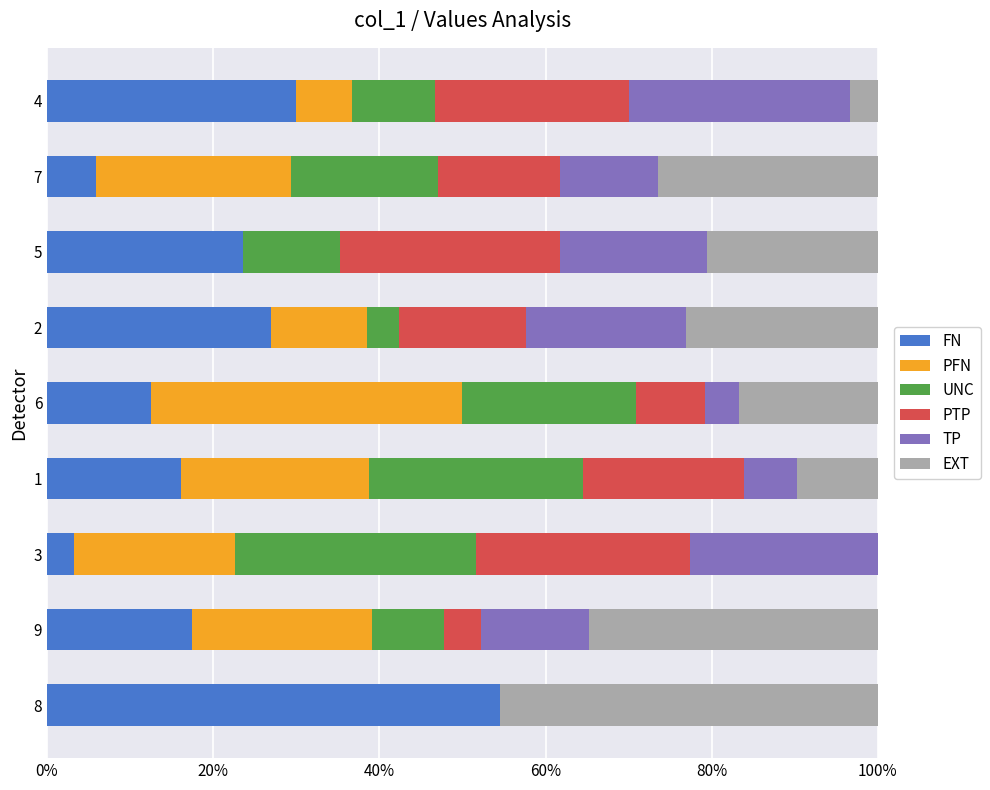

What is the total value across all series at 7?

100.0